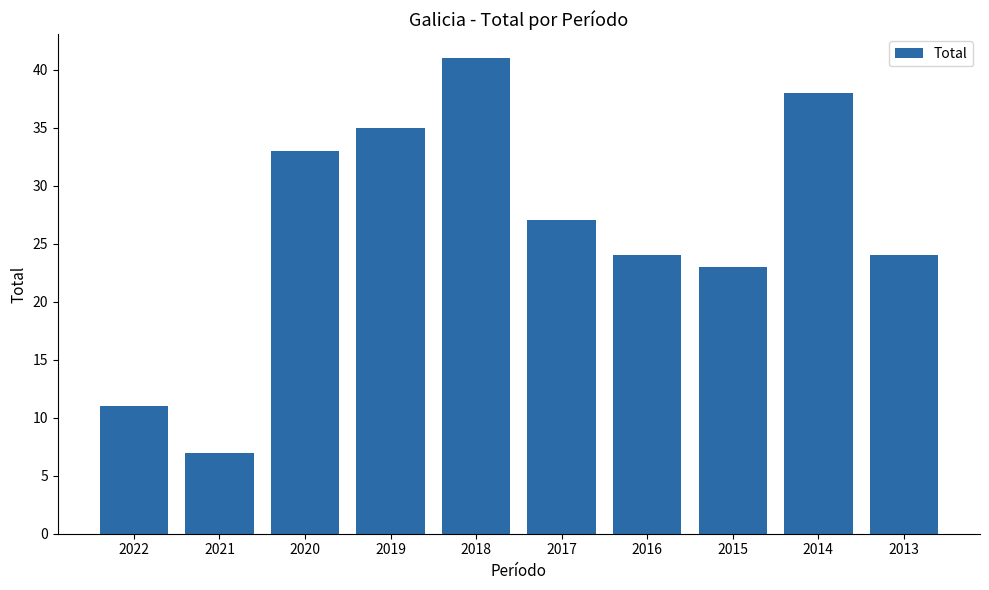

Reading left to right, what are all the values shown in this chart?

2022=11	2021=7	2020=33	2019=35	2018=41	2017=27	2016=24	2015=23	2014=38	2013=24